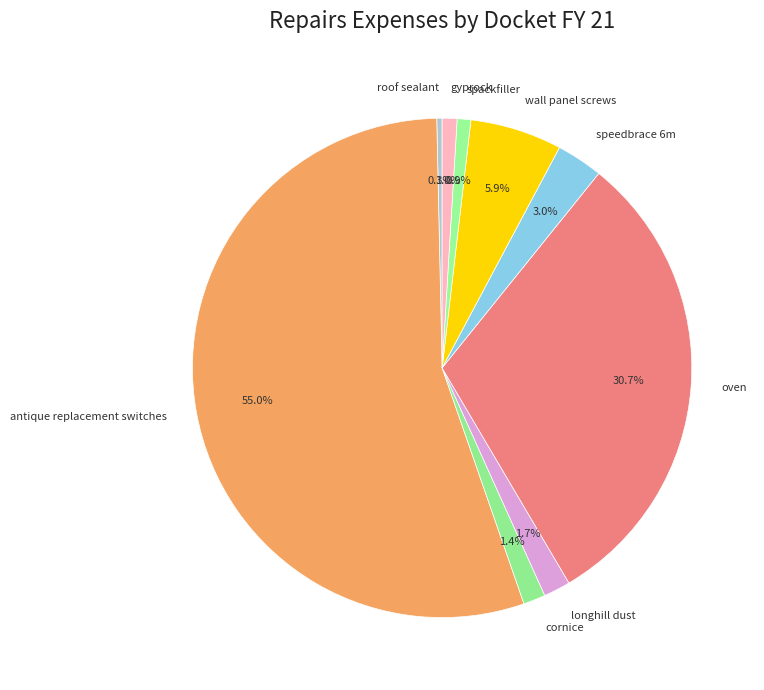

The wall panel screws slice represents 6% of the pie. True or false?

True